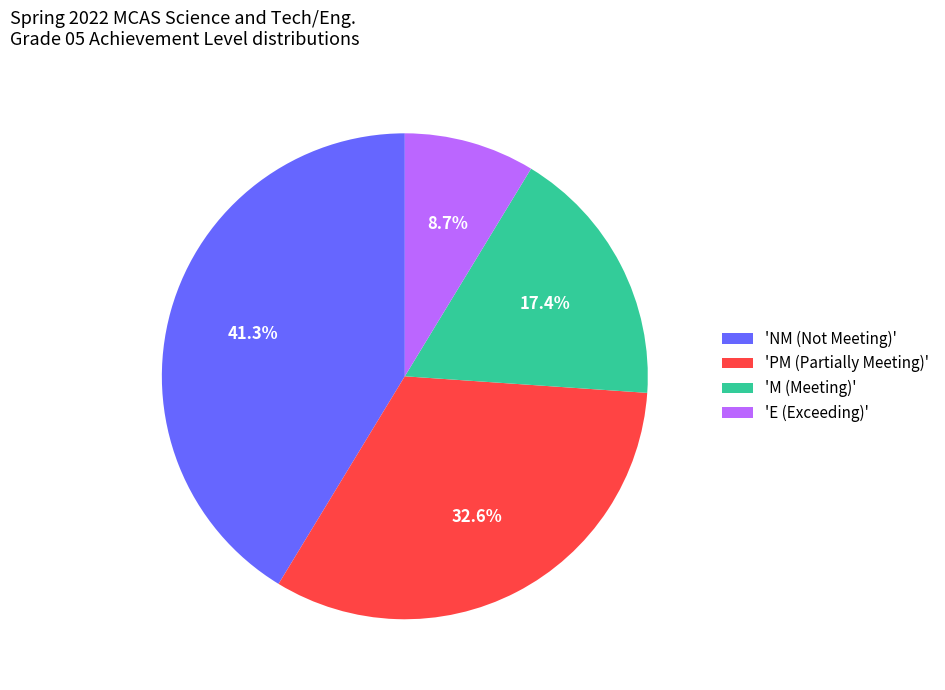

Is there a majority slice in this chart?

No